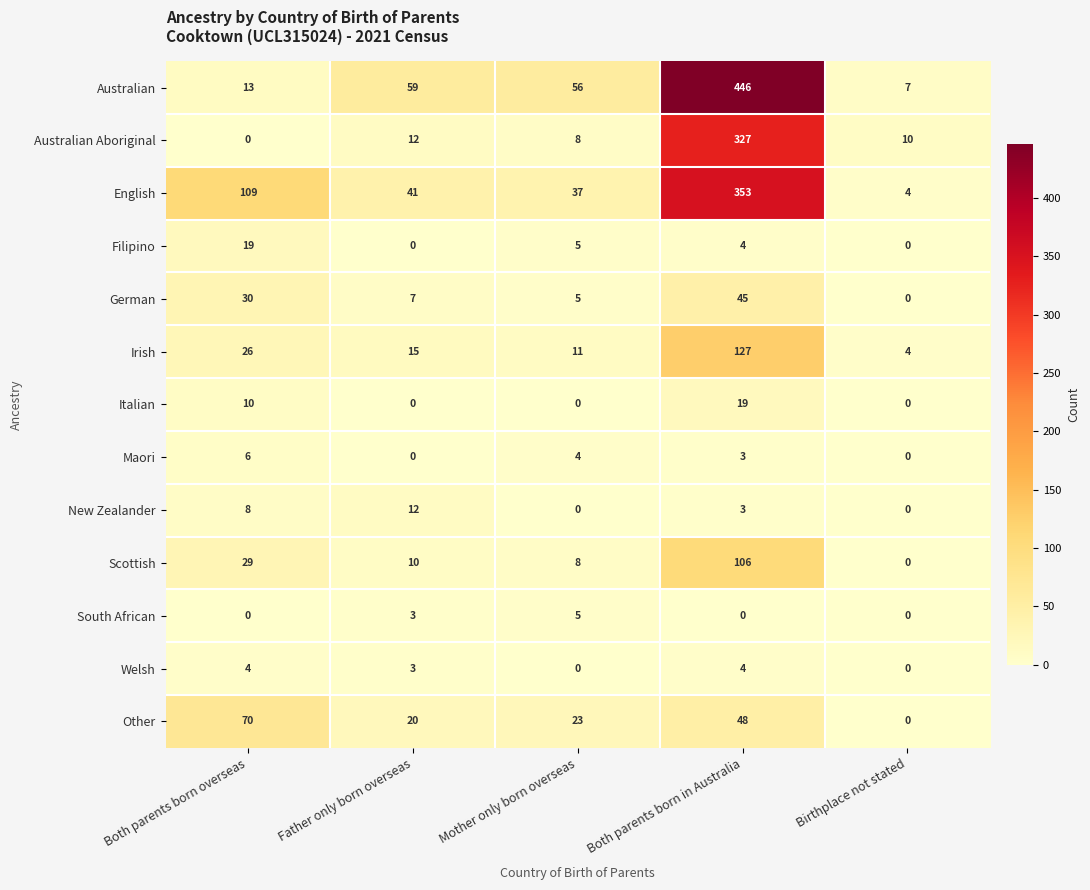

At which category is the sum across all series the highest?

Both parents born in Australia